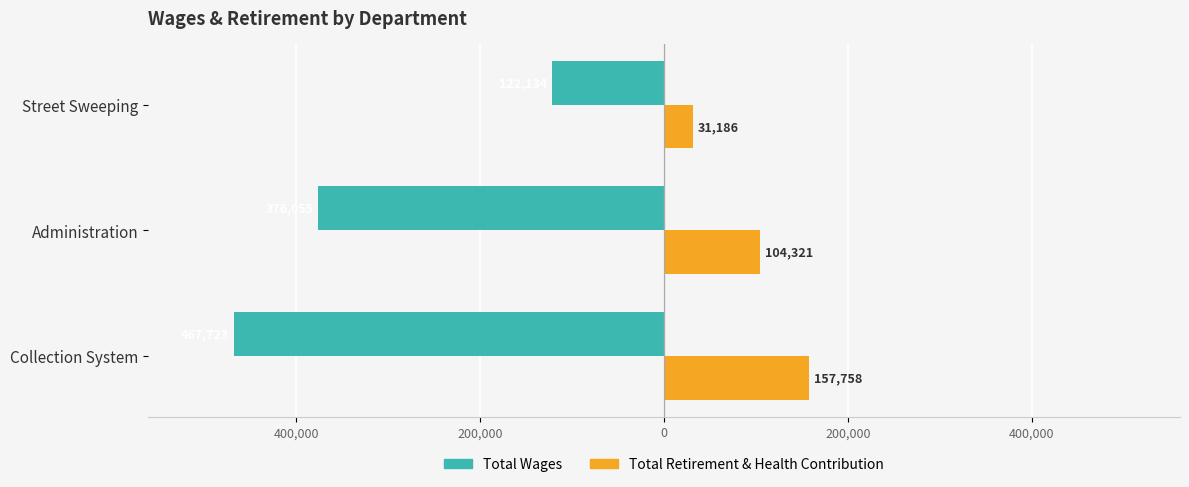

What are all the series names shown in the legend?

Total Wages, Total Retirement & Health Contribution